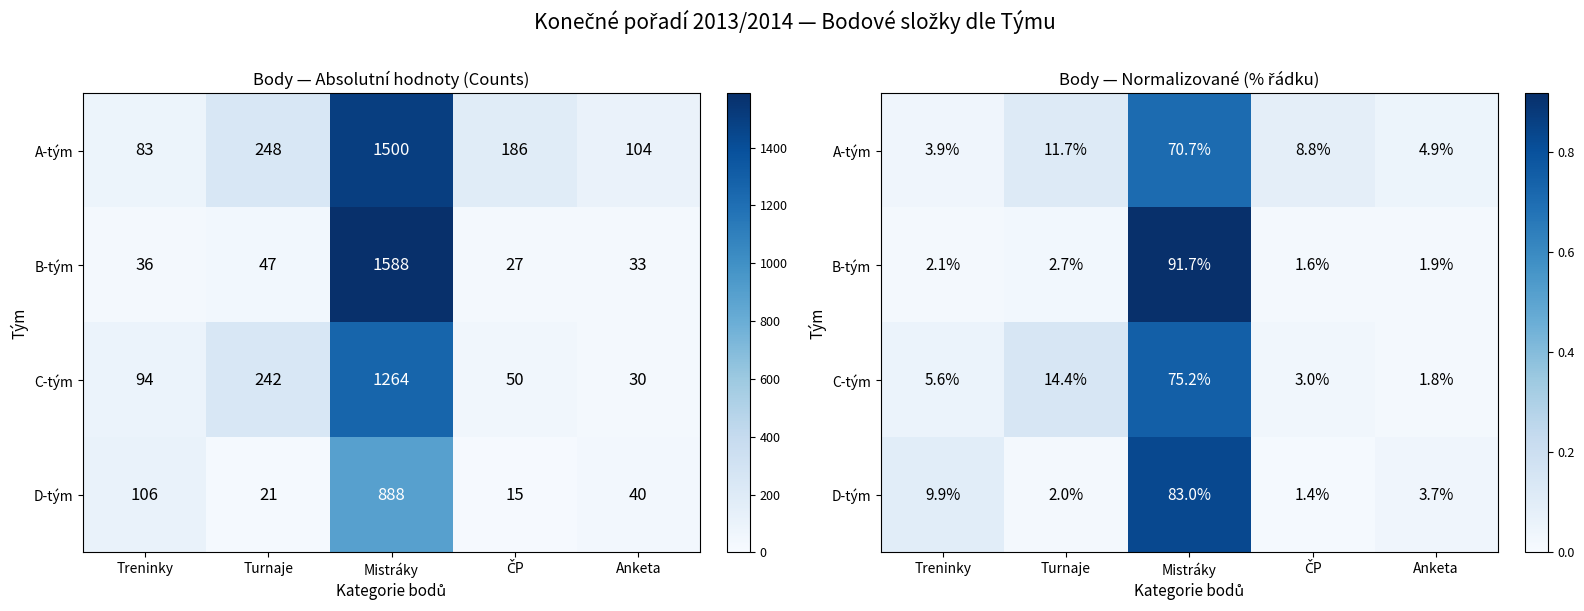

What is the difference between the maximum and minimum values in the A-tým series?

0.7